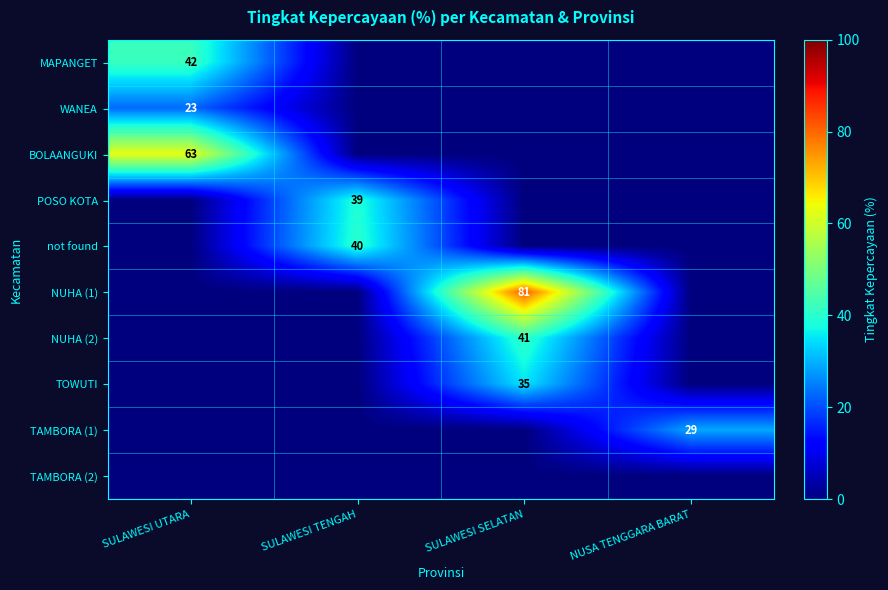

The WANEA series shows 5 at SULAWESI UTARA. True or false?

False